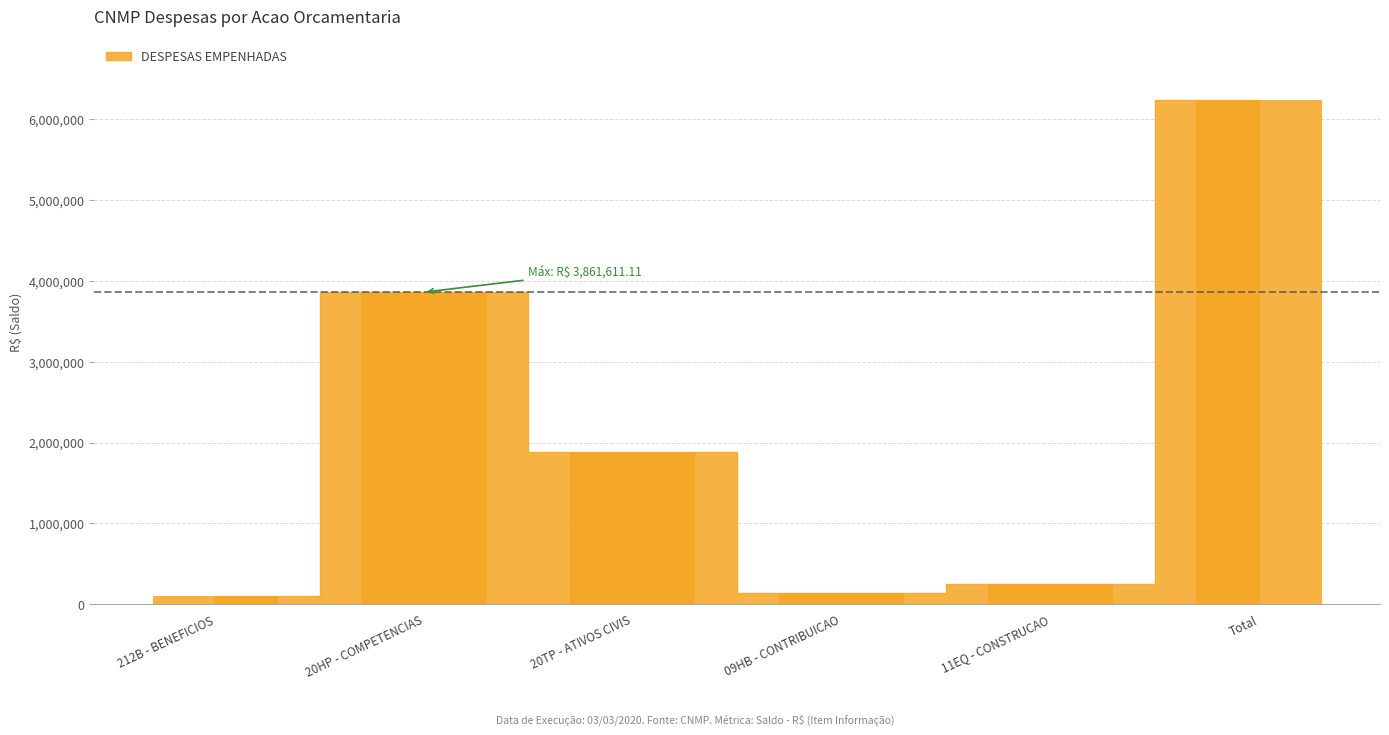

Where is the data nearest to the value 3174881?

20HP - COMPETENCIAS